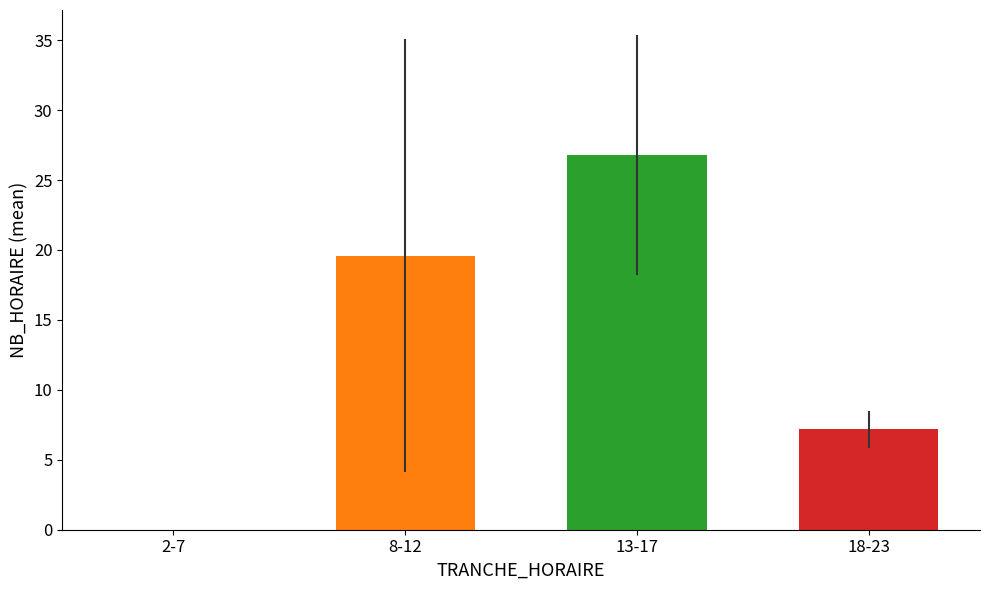

What is the spread (max minus min) of values at 13-17?

19.6